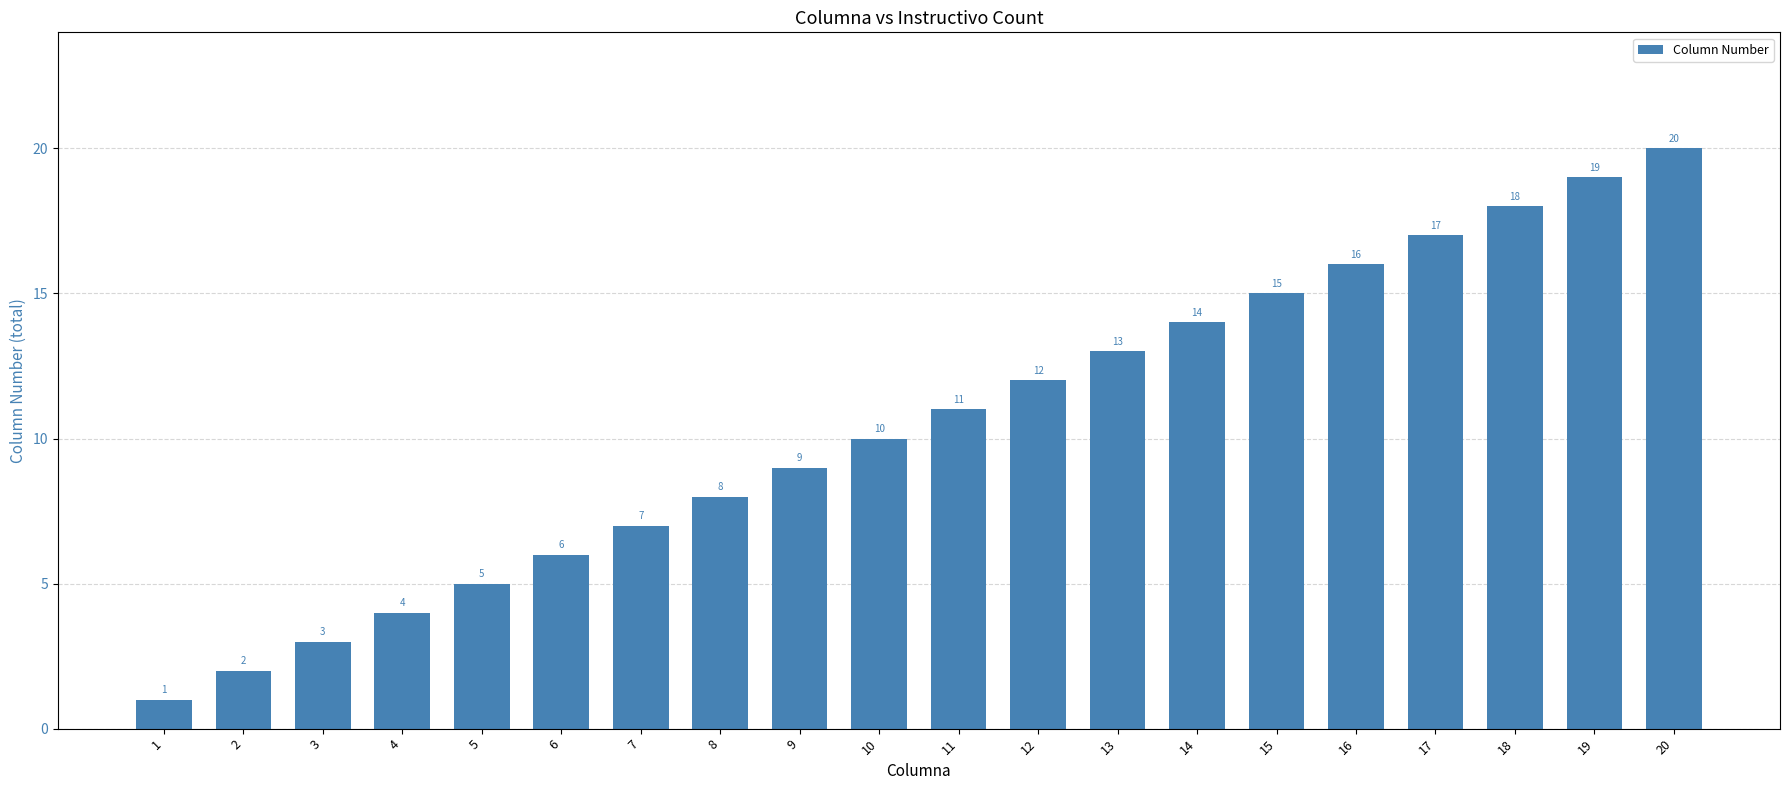

List the labels in order of value, smallest first.

1, 2, 3, 4, 5, 6, 7, 8, 9, 10, 11, 12, 13, 14, 15, 16, 17, 18, 19, 20